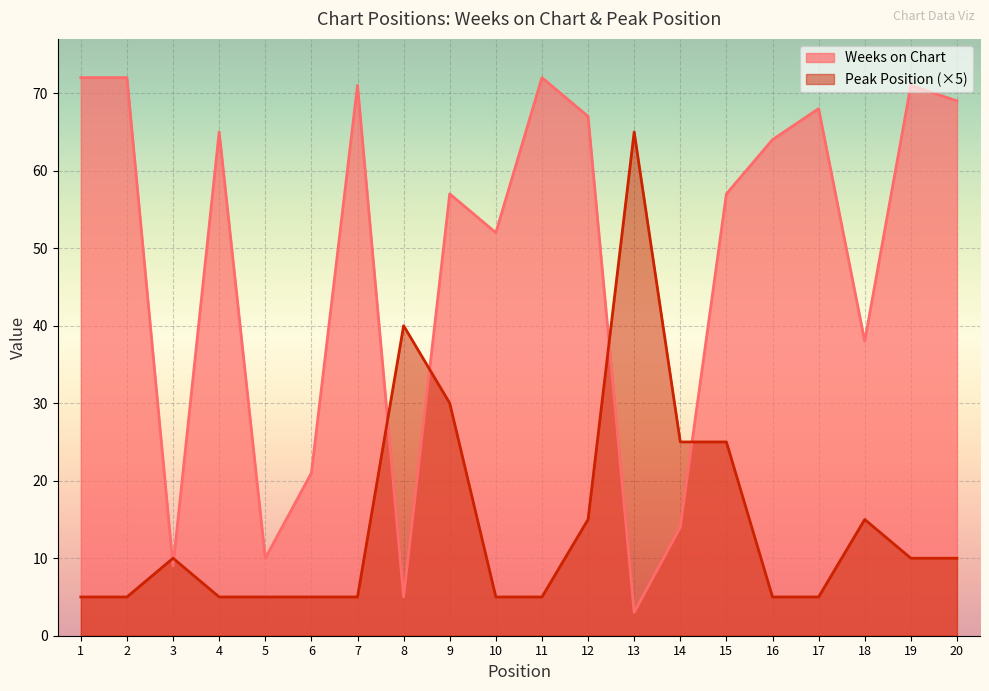

True or false: Peak Position and Weeks on Chart intersect in this chart.

True